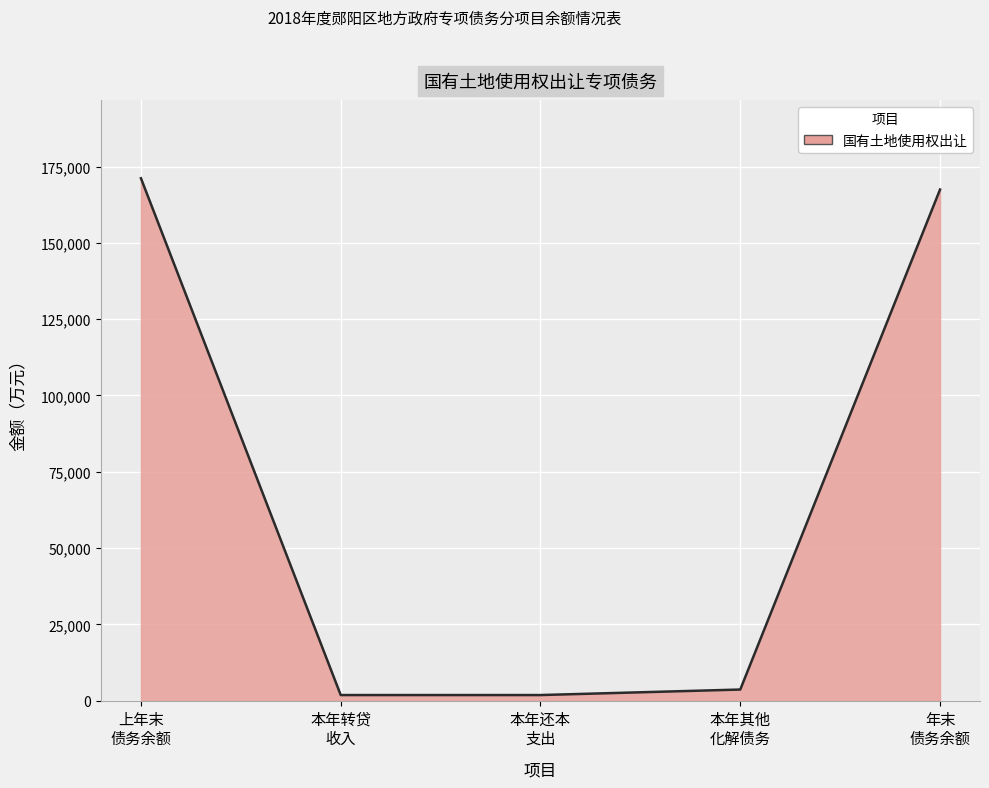

What is the difference between the maximum and minimum values?

169271